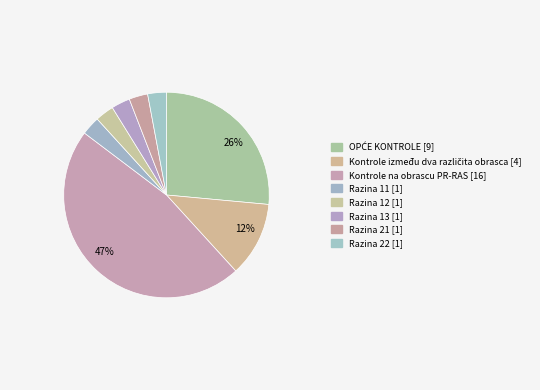

What percentage is the OPĆE KONTROLE slice, to the nearest percent?

26%